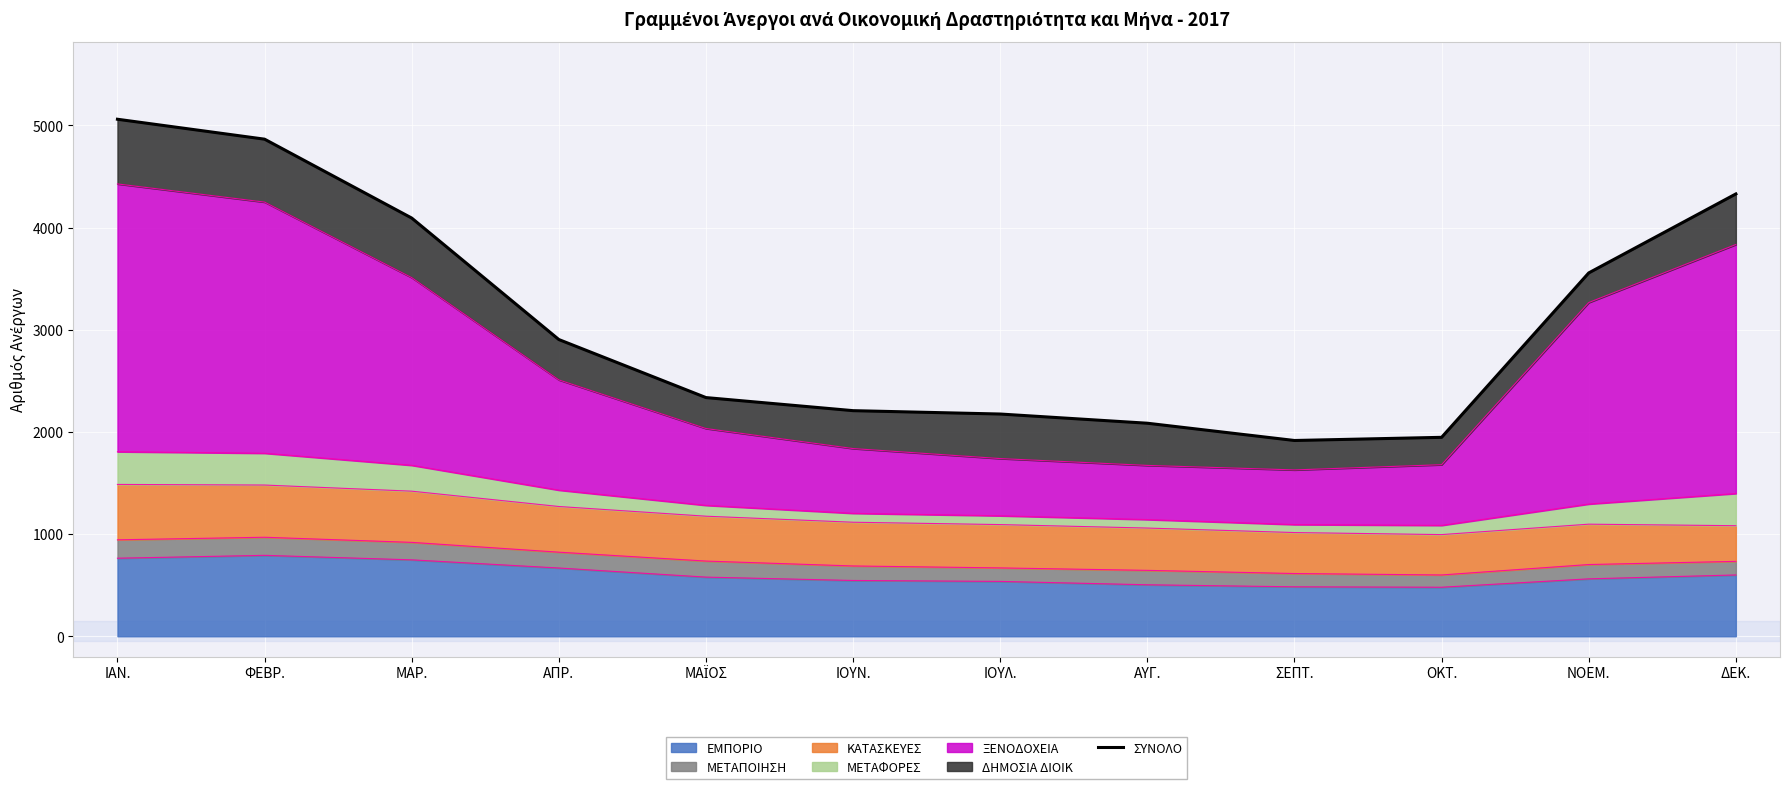

What is the average value?

3123